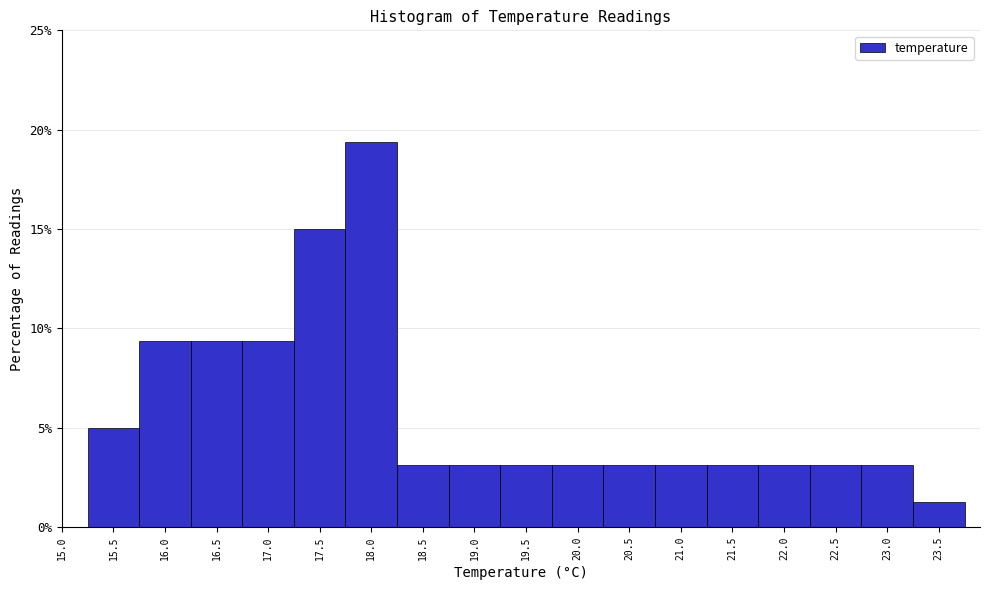

Over which range of the x-axis is the bar tallest?

17.75 to 18.25